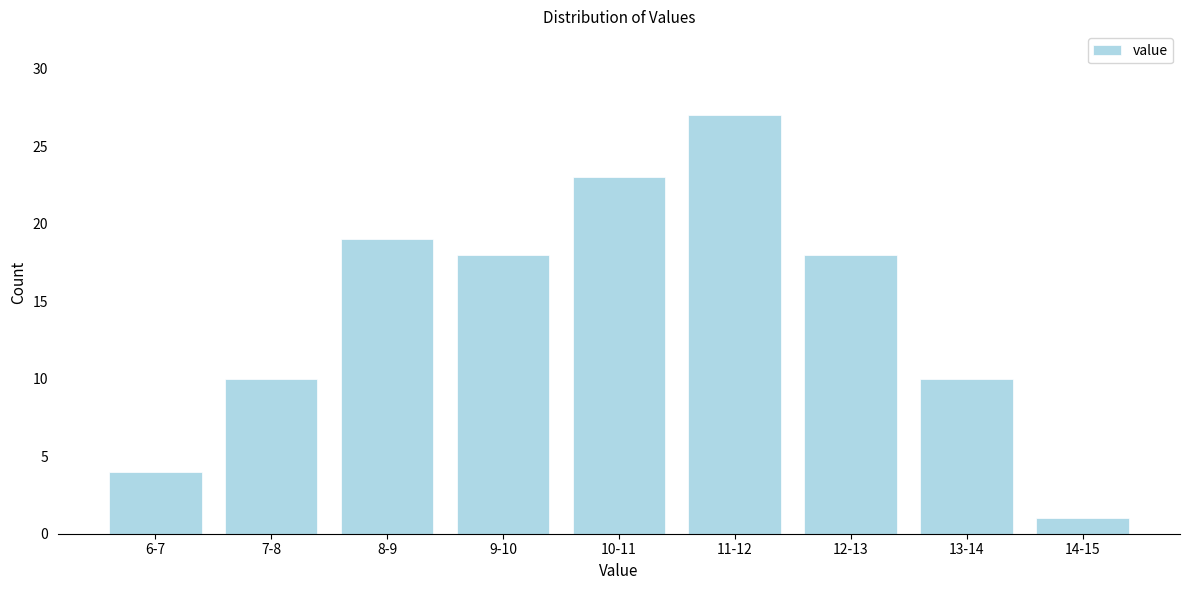

Reading left to right, extract all data points from this chart.

6-7=4	7-8=10	8-9=19	9-10=18	10-11=23	11-12=27	12-13=18	13-14=10	14-15=1